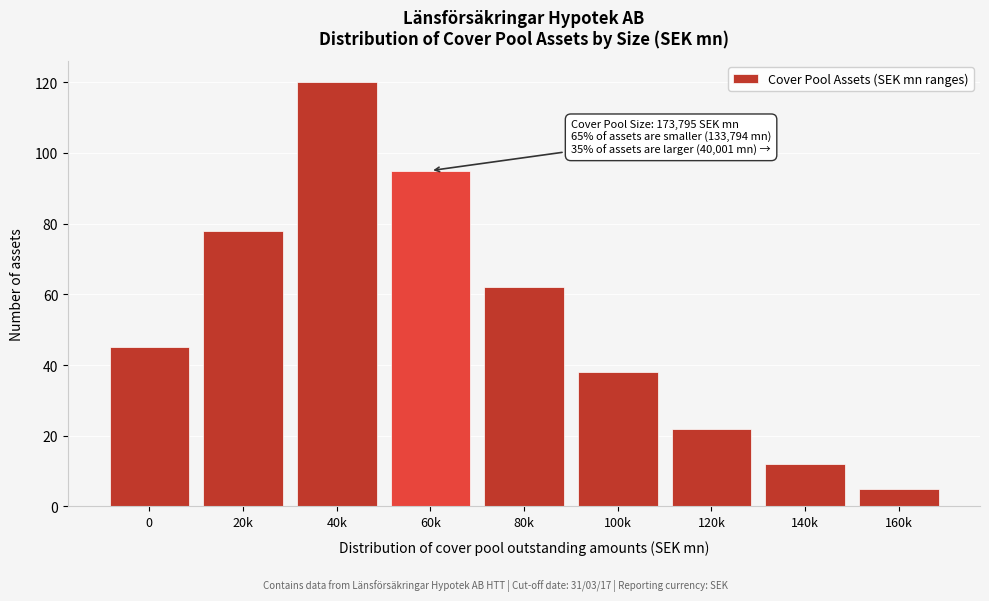

Reading left to right, list all the values displayed in this chart.

0=45	20k=78	40k=120	60k=95	80k=62	100k=38	120k=22	140k=12	160k=5